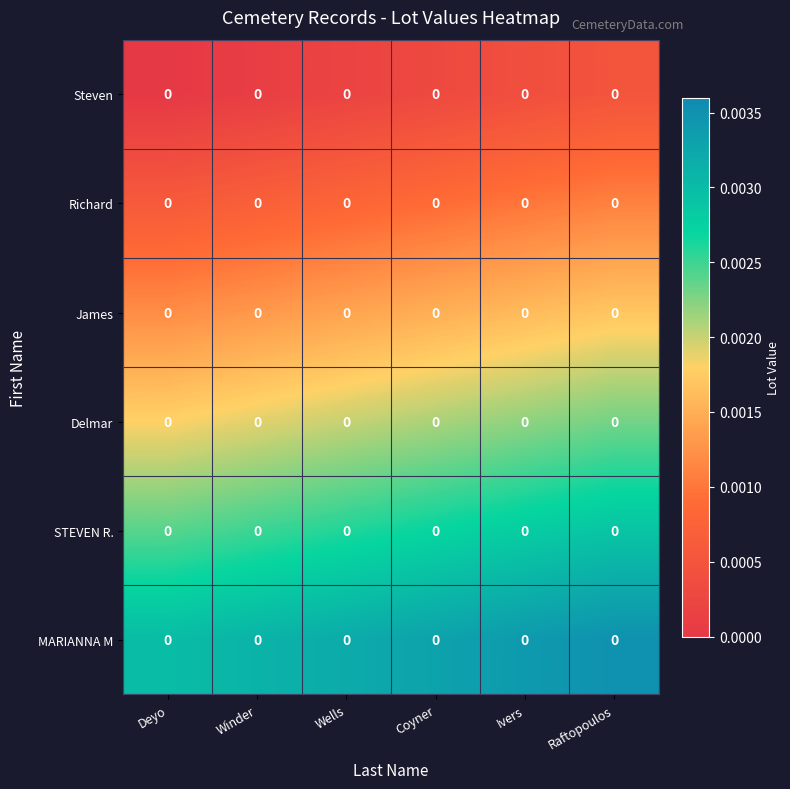

List the labels in order of STEVEN R. value, largest first.

Raftopoulos, Ivers, Coyner, Wells, Winder, Deyo